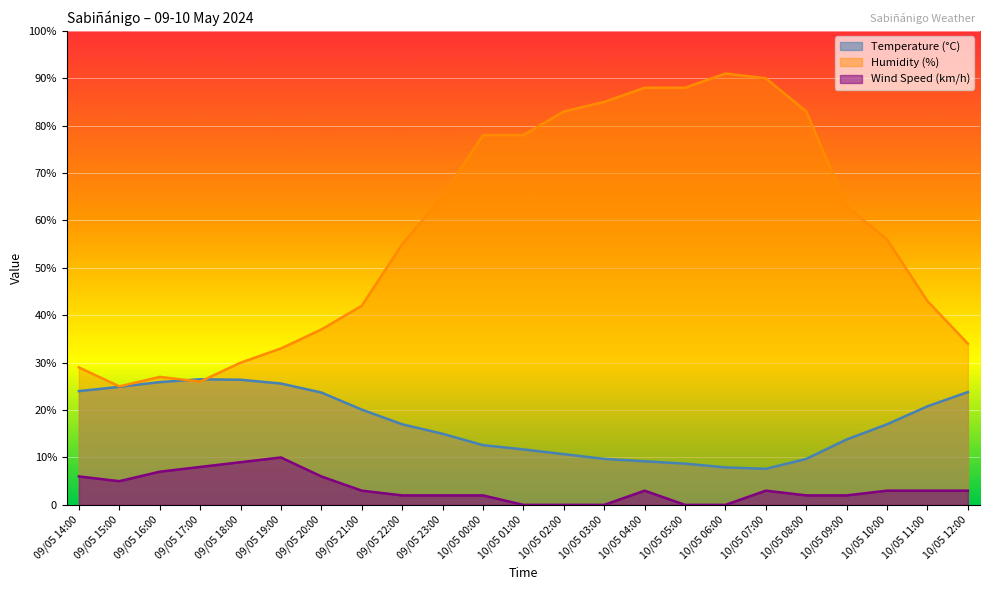

At which category is the sum across all series the highest?

10/05 07:00